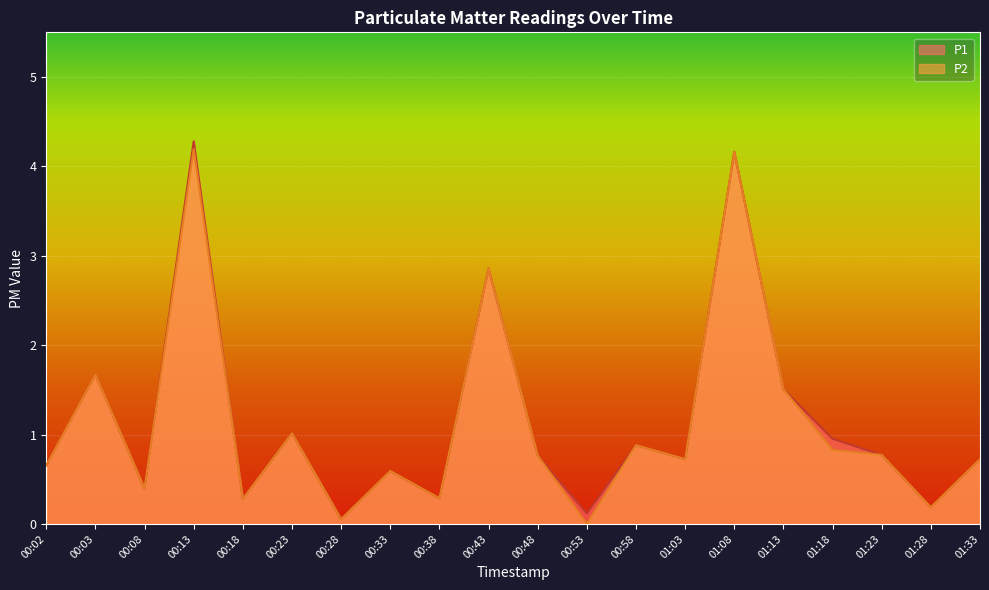

What value does the P2 series have at 00:43?

2.9